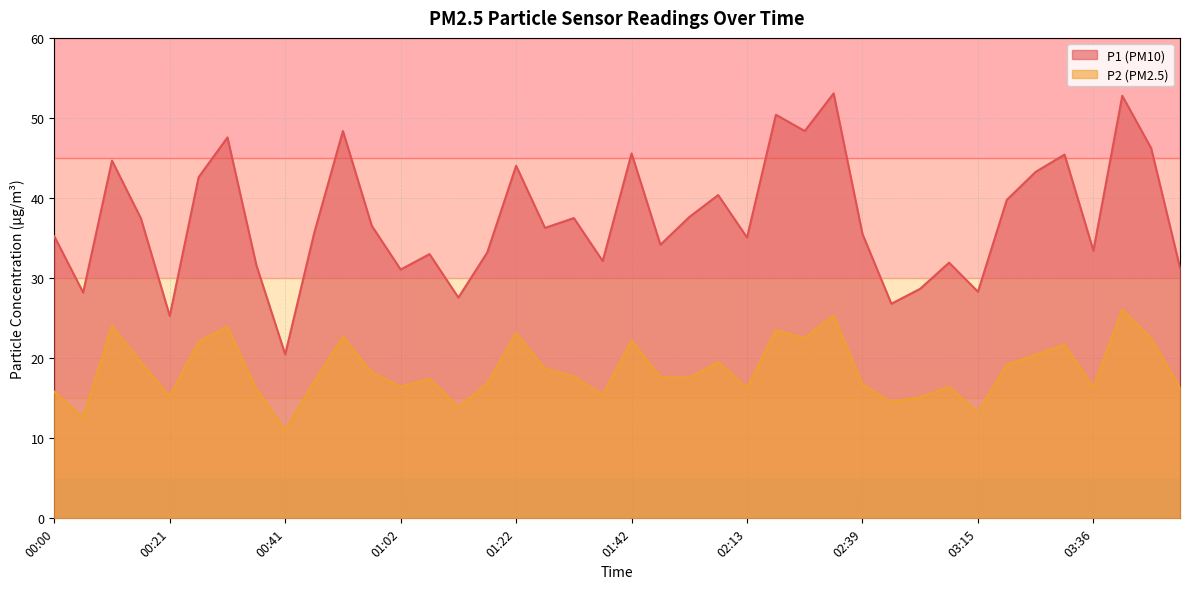

What is the label of the 7th point from the left?

00:31